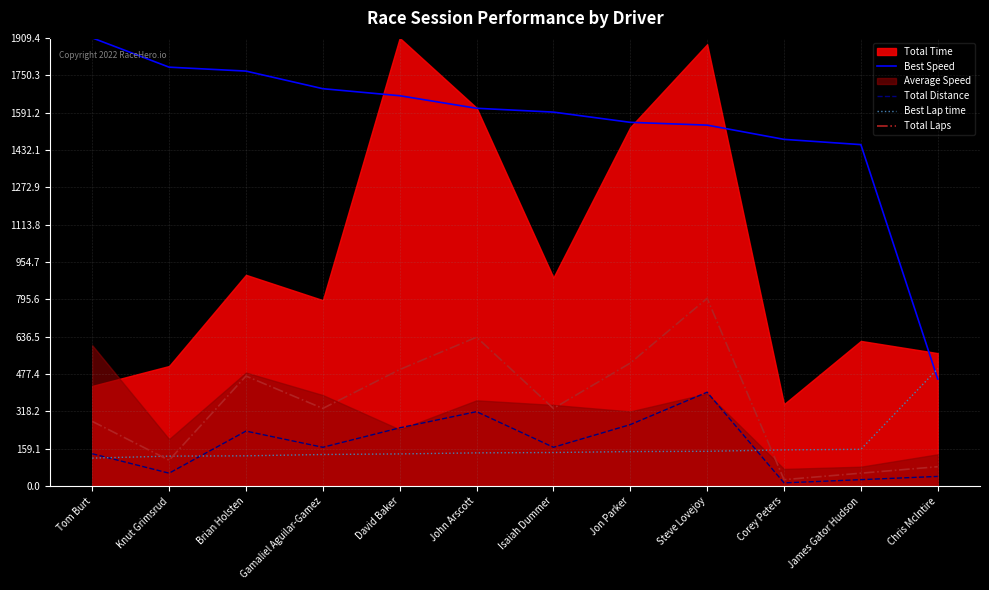

True or false: Best Speed and Total Laps intersect in this chart.

False